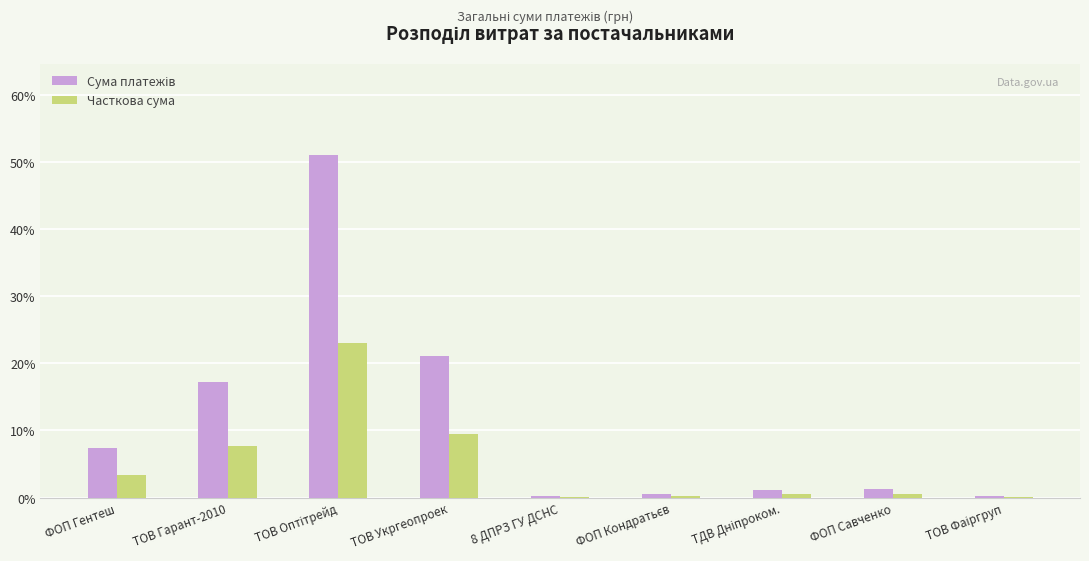

The value of Часткова сума at ТОВ Гарант-2010 is 7.7. True or false?

True